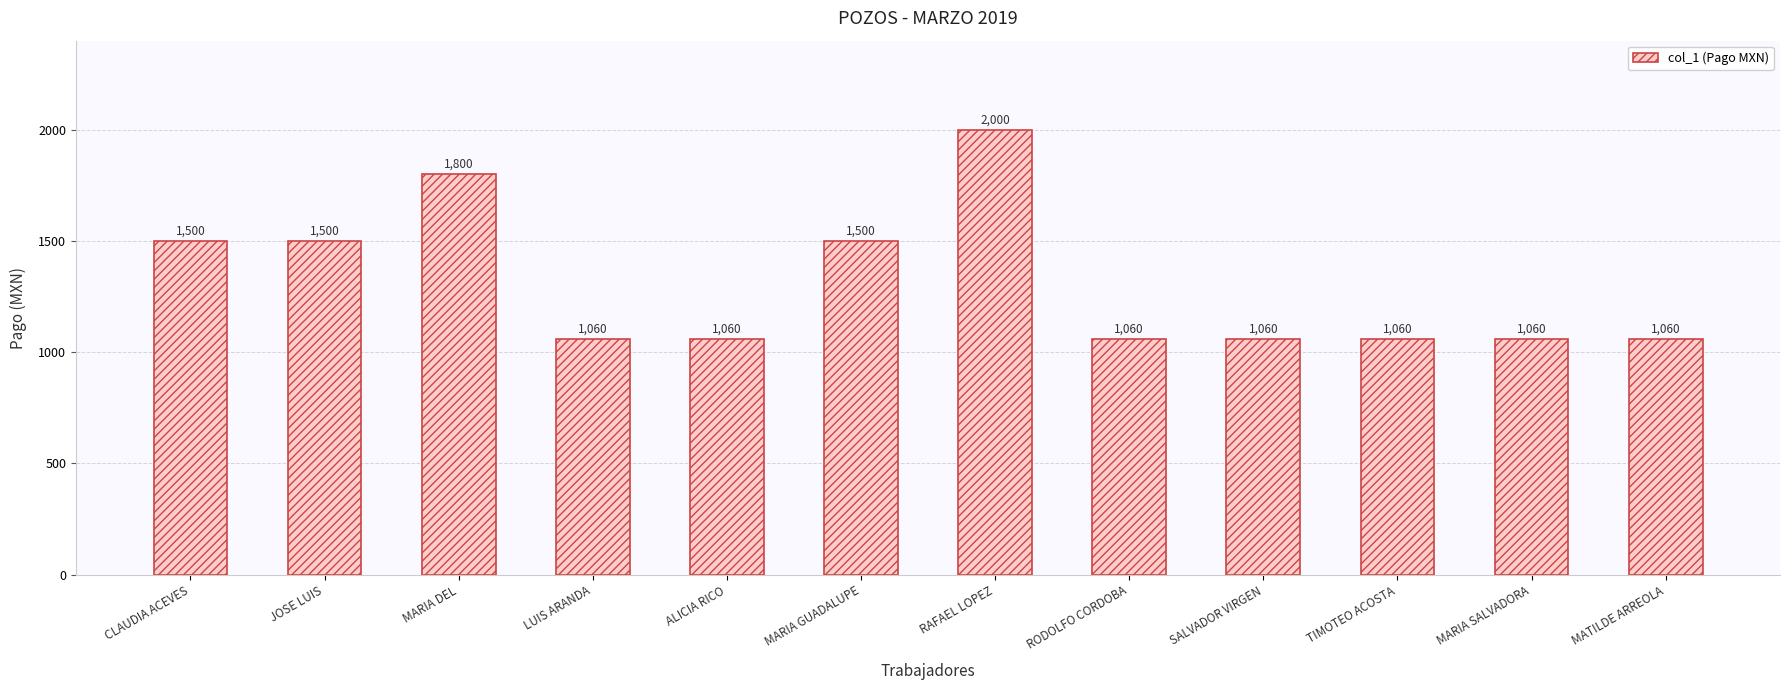

What is the label of the 10th bar from the right?

MARIA DEL